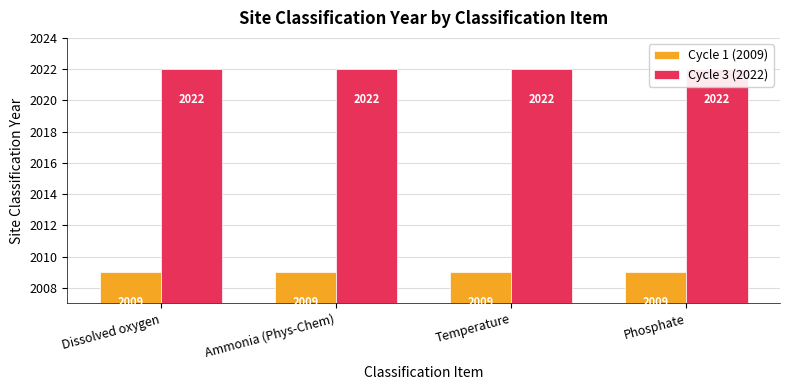

Where is Cycle 1 (2009) nearest to the value 2009?

Dissolved oxygen